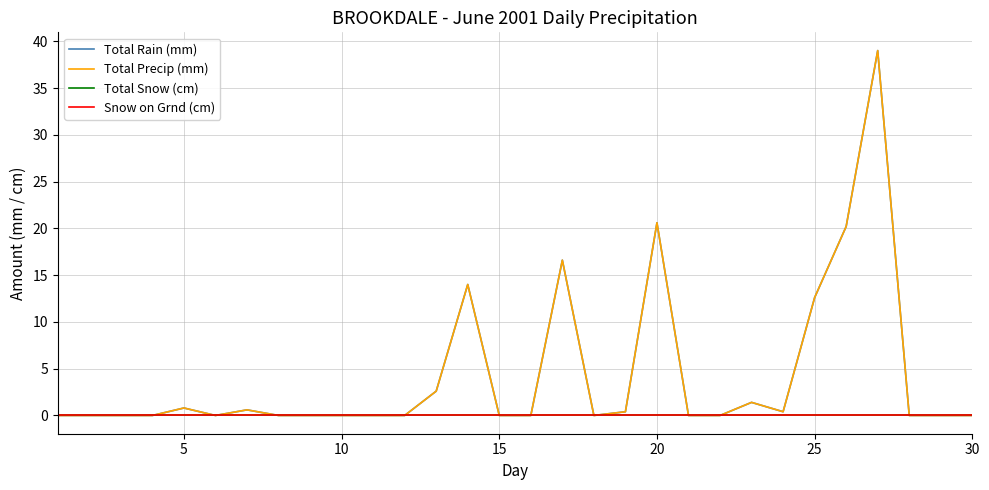

Does the chart display data point markers on the line(s)?

No